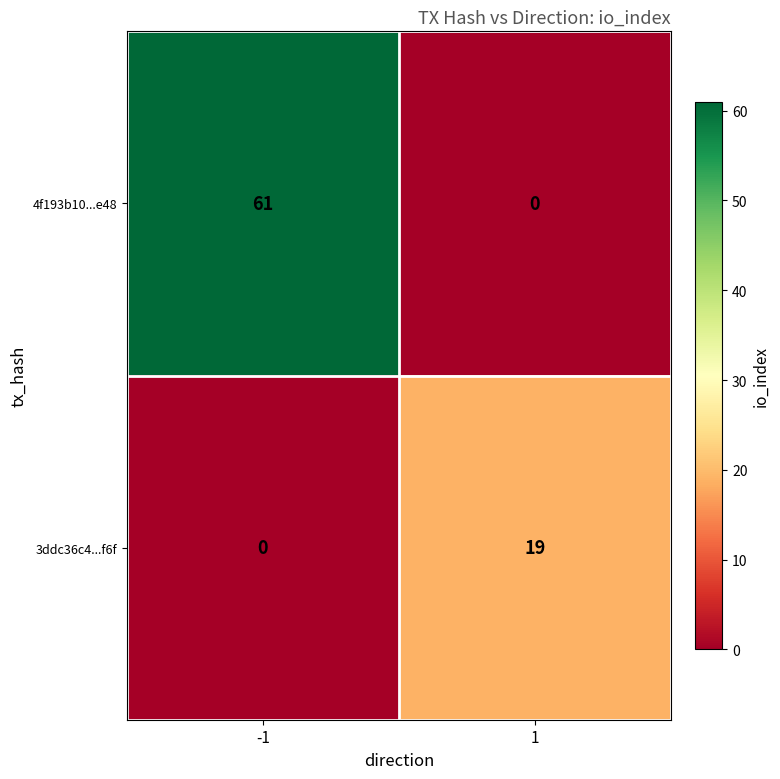

Count the number of categories in the chart.

2